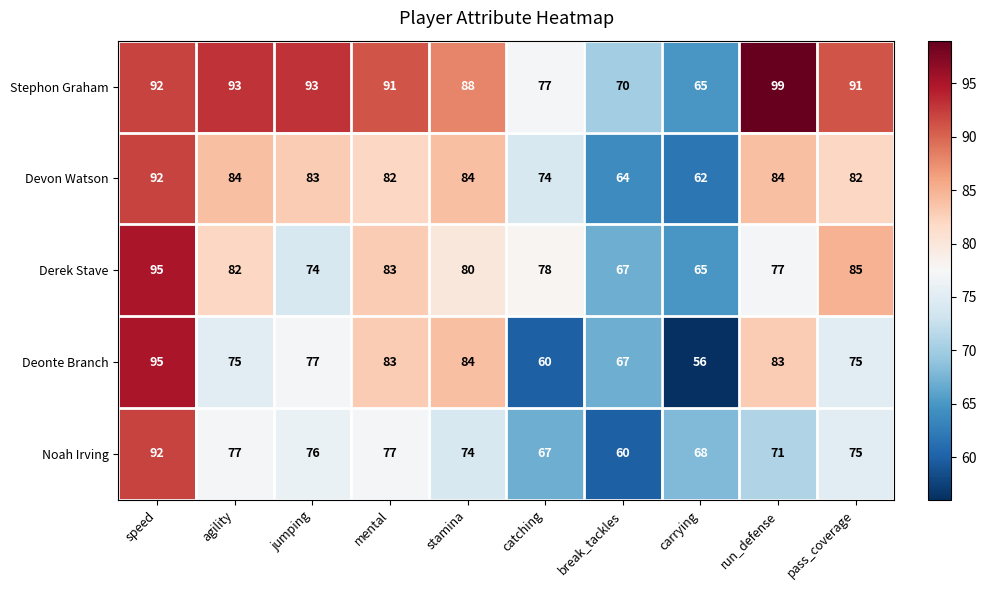

Which series has the widest spread of values?

Deonte Branch